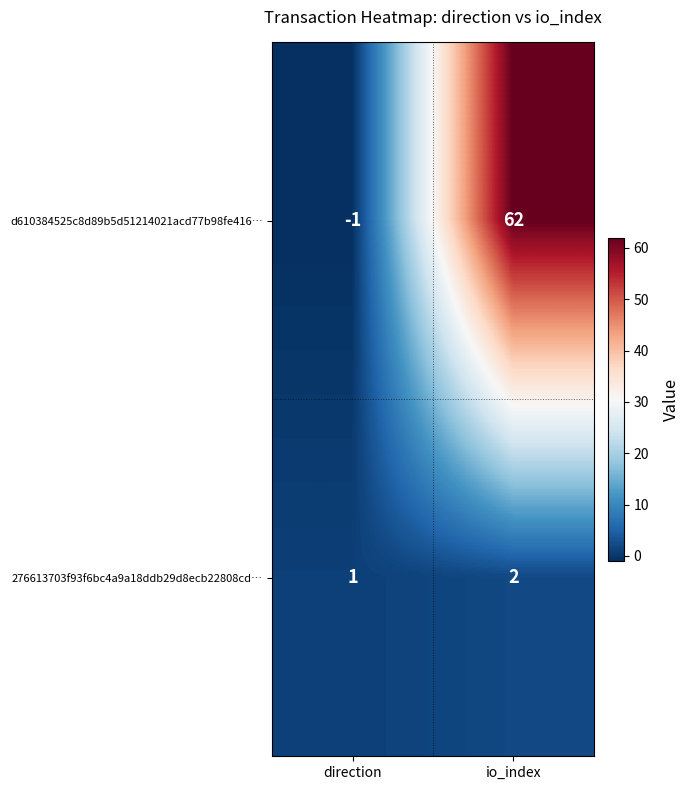

What is the sum of the d610384525c8d89b5d51214021acd77b98fe416… values at direction and io_index?

61